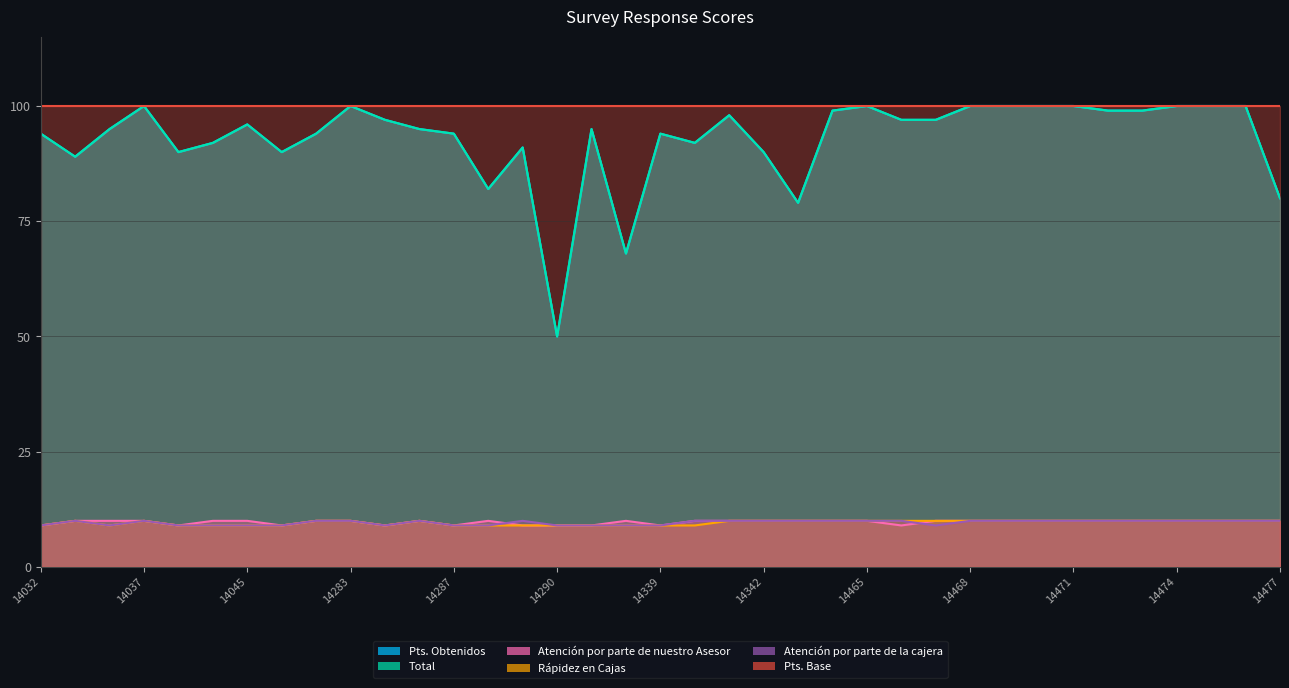

The value of Total at 14466 is 36. True or false?

False